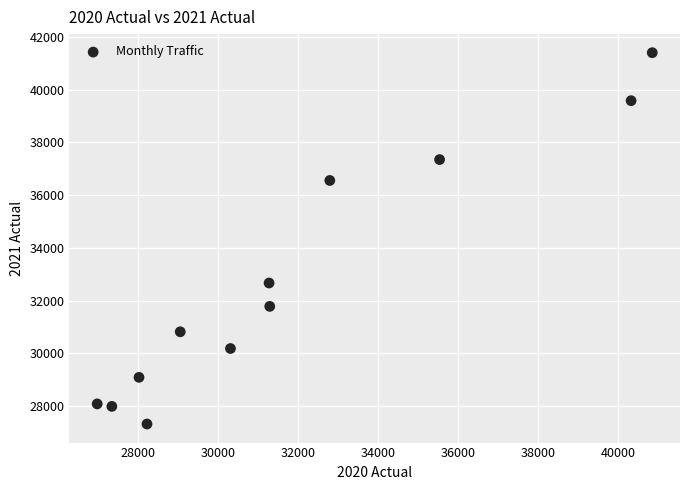

What Y value in the scatter plot is closest to 34362?

32670